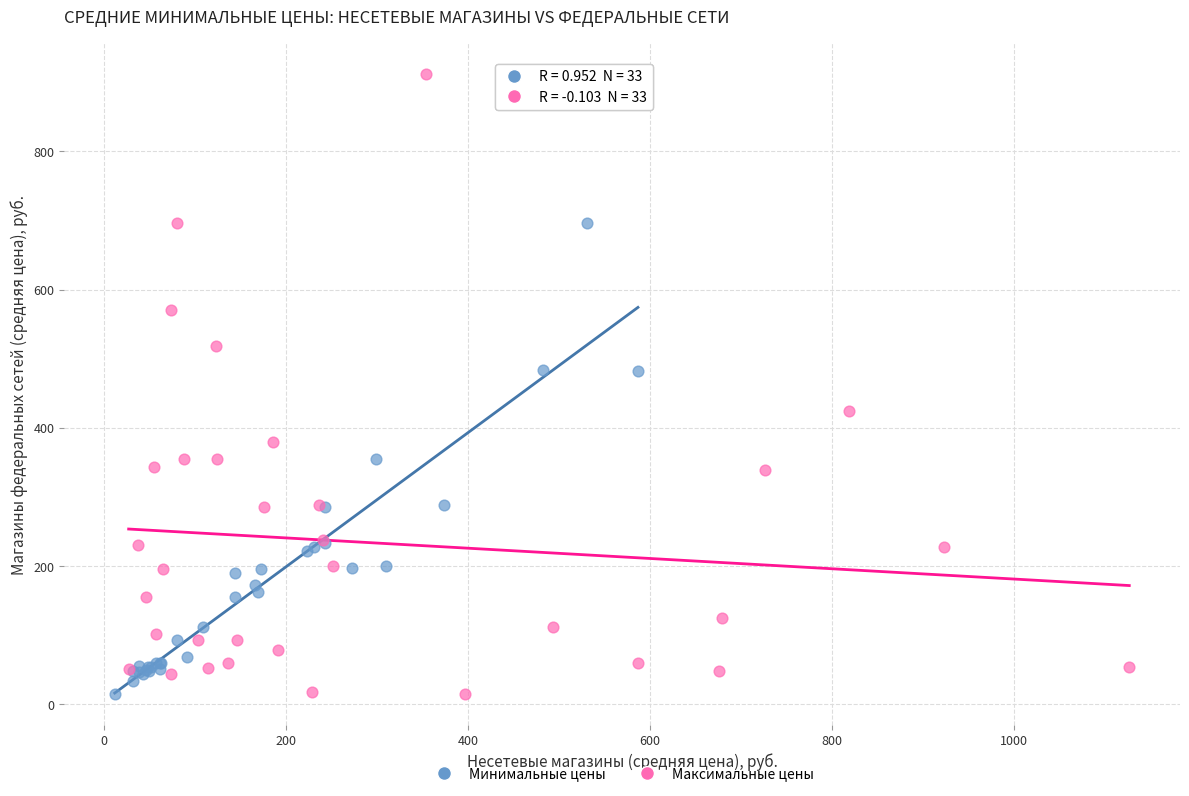

Which series has the widest spread of Y values?

Максимальные цены